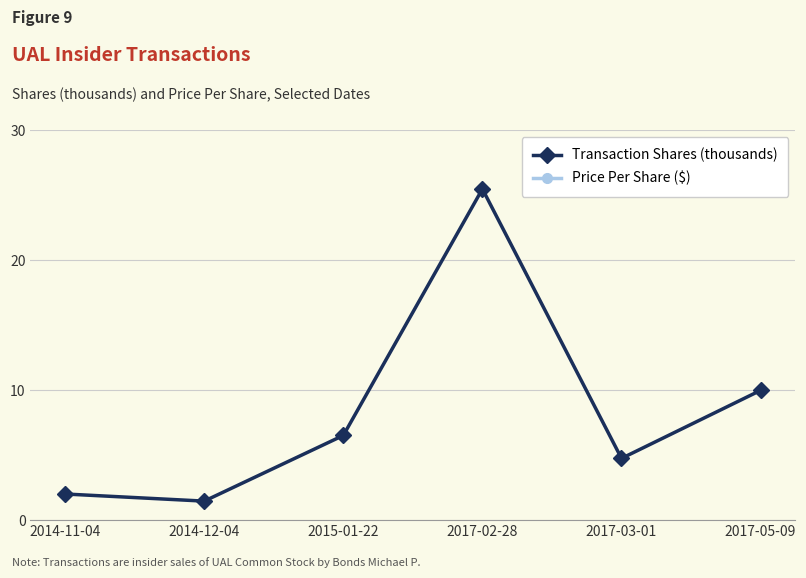

How many data points in Price Per Share ($) are less than 74?

3